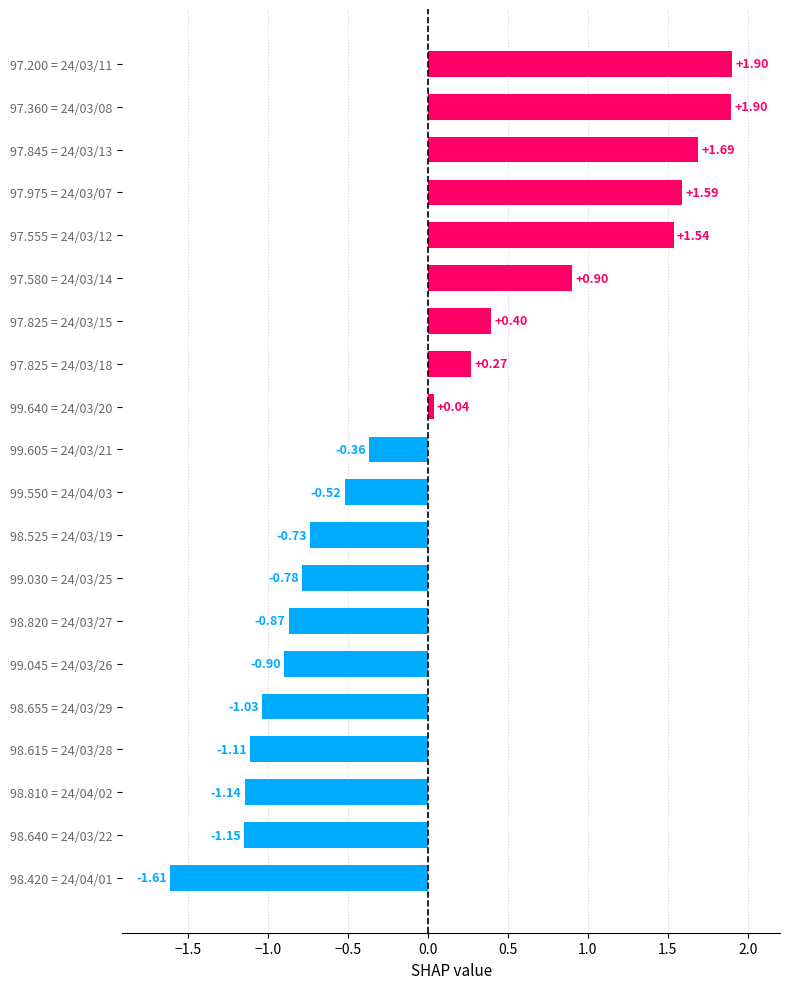

What is the difference between the maximum and minimum values?

3.5